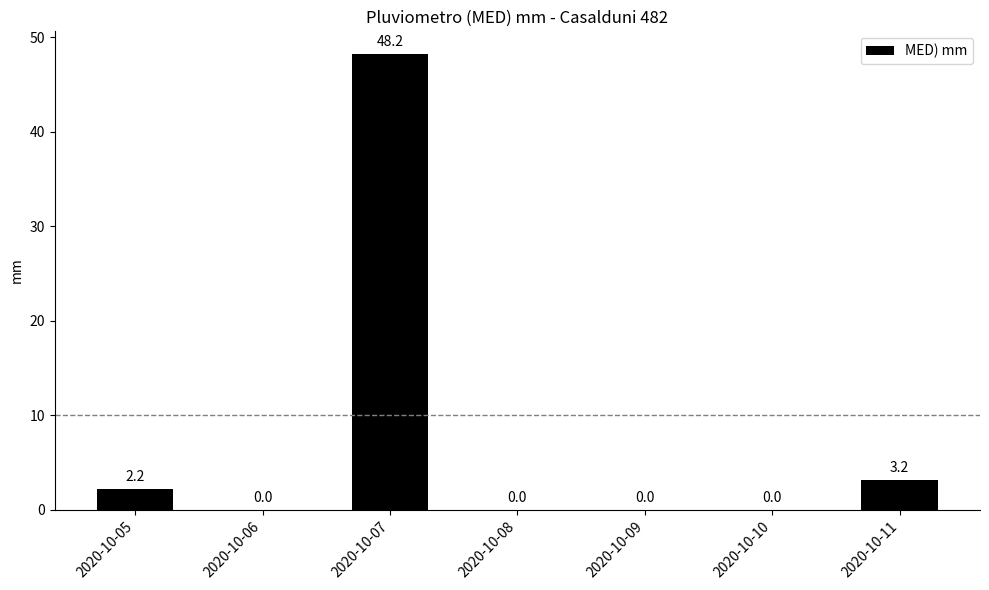

What is the change in value from 2020-10-07 to 2020-10-10?

-48.2